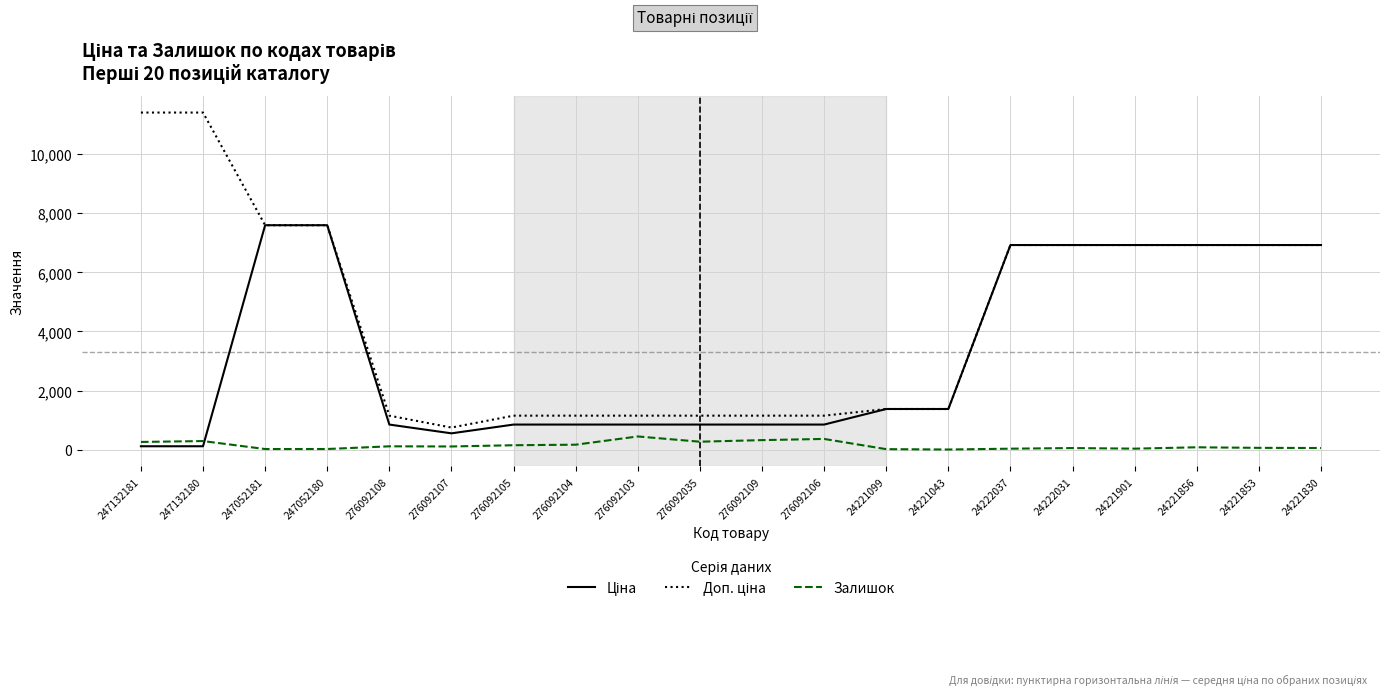

True or false: Залишок has more than 2 points higher than both neighbors.

True